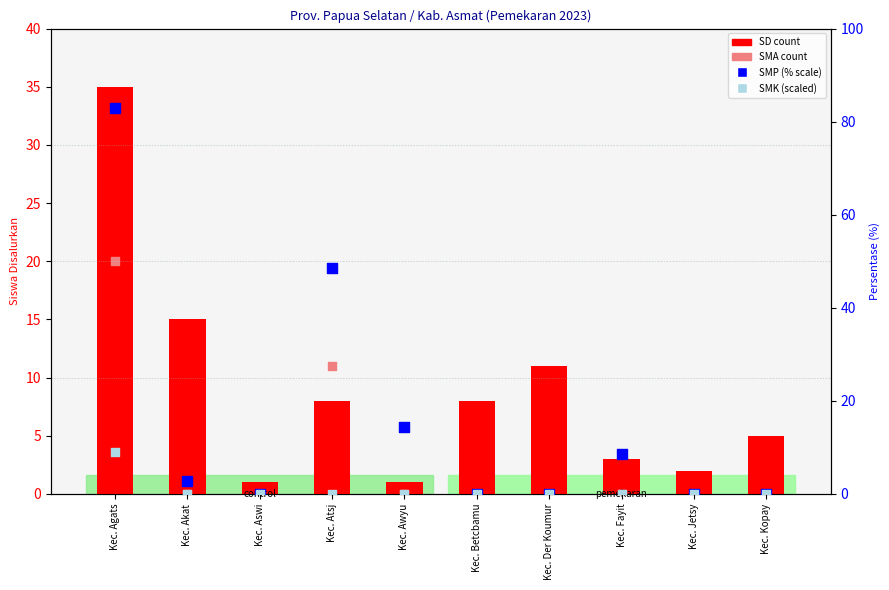

Which series contains the lowest Y value?

SMA